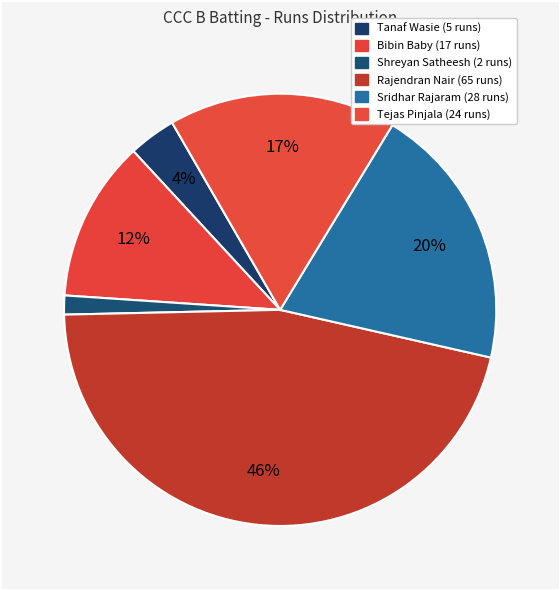

How many segments does this pie chart have?

6